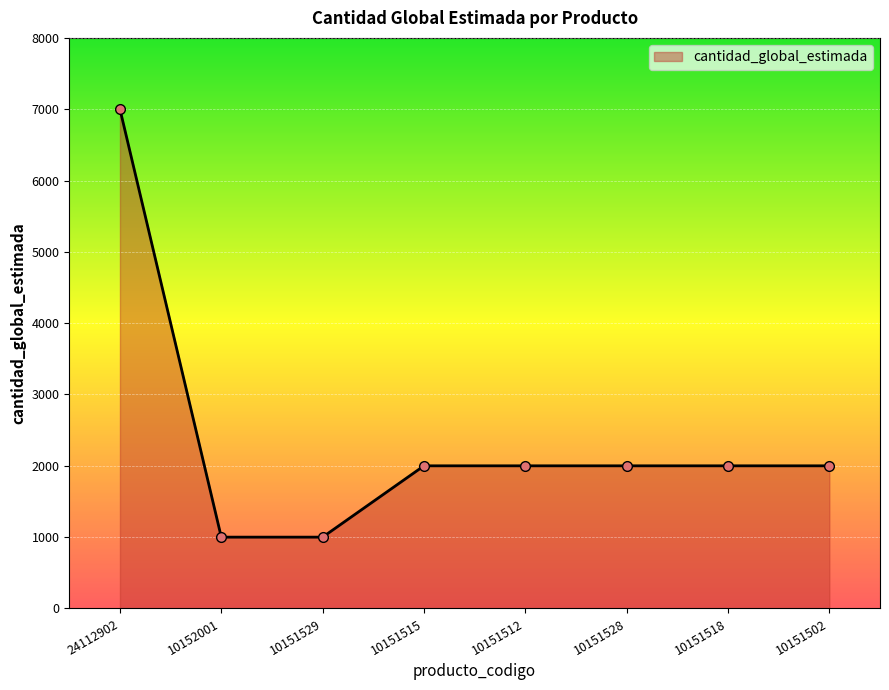

Where does the data first go above 2000?

24112902